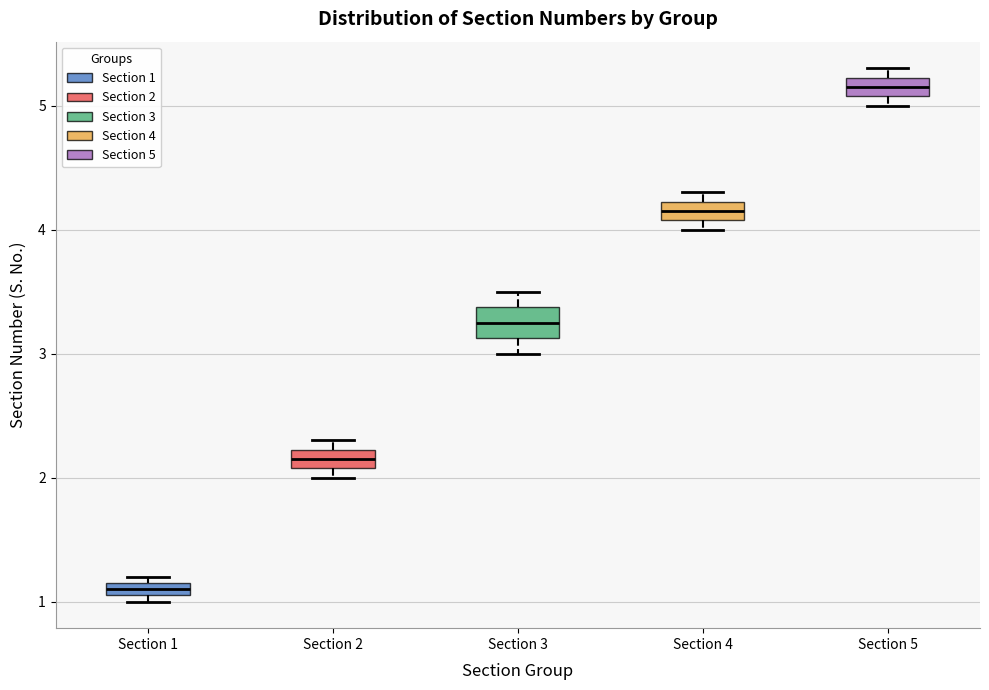

Where is the upper edge of the box for Section 3 on the y-axis? The values are not printed on the chart, so give them approximately, as read against the axis.

3.4